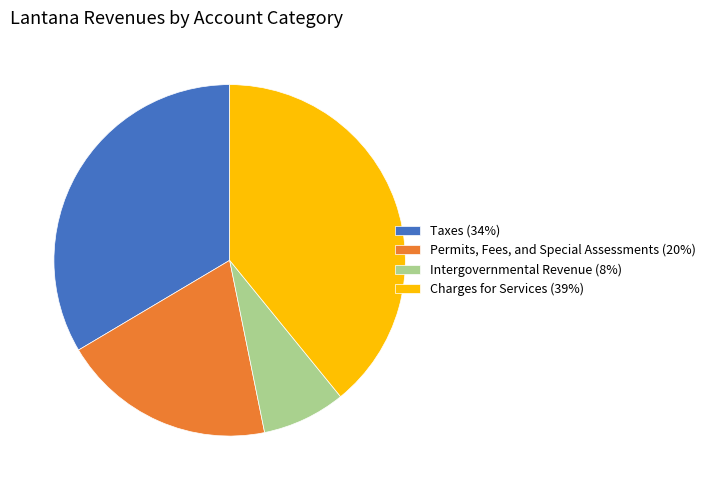

True or false: Intergovernmental Revenue accounts for 1% of the total.

False